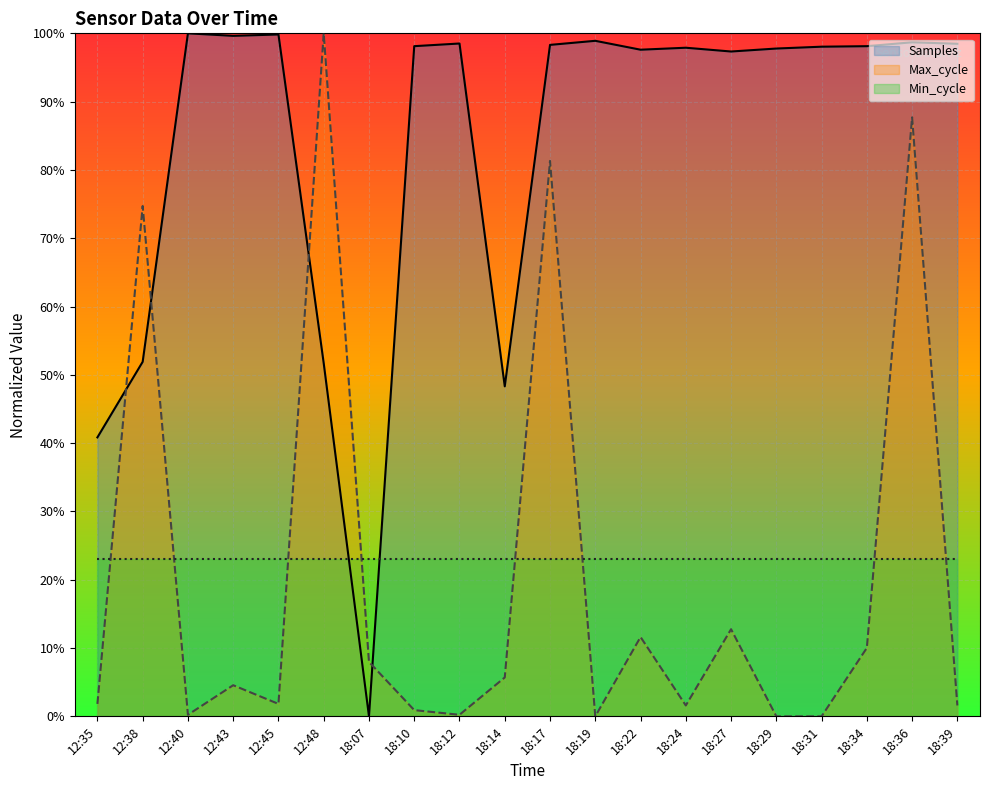

How many interior local peaks does the Samples series have?

6